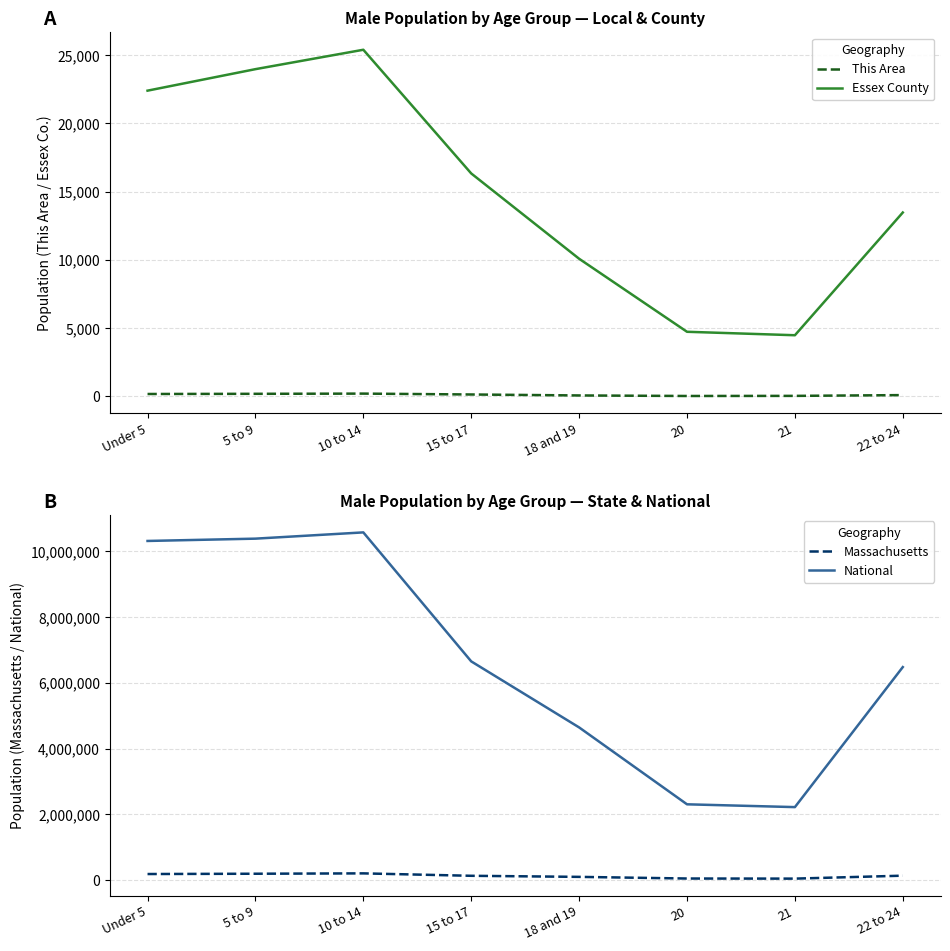

At how many categories does at least one series exceed 367146?

8